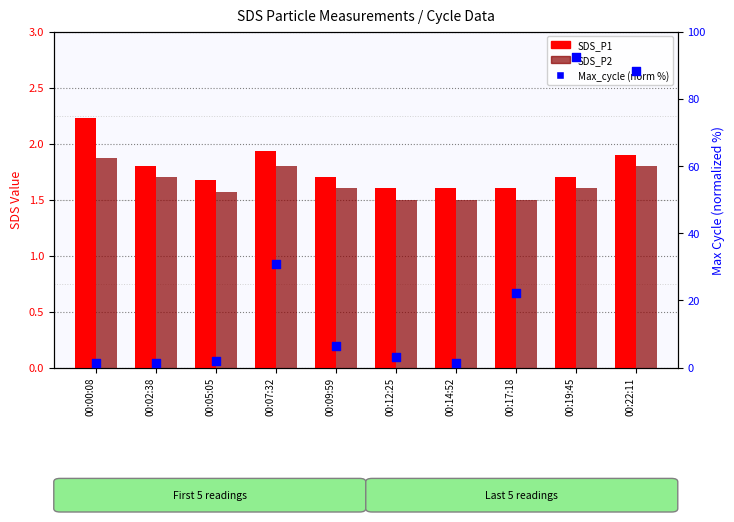

Is the value of SDS_P2 at 00:05:05 greater than the value of SDS_P1 at 00:02:38?

No